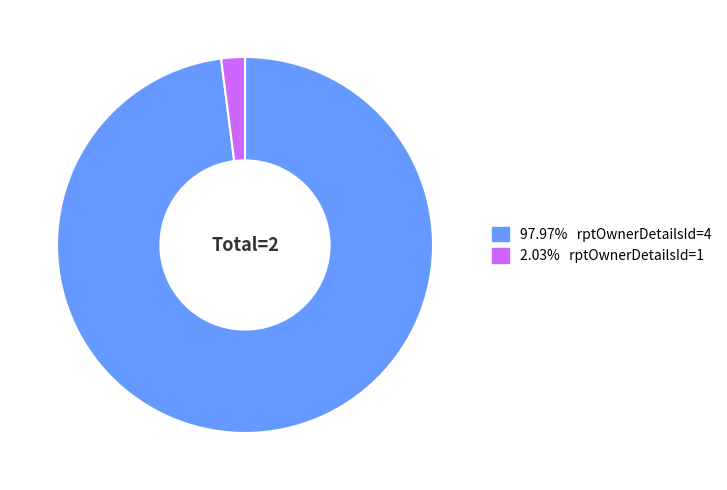

Is there a majority slice in this chart?

Yes